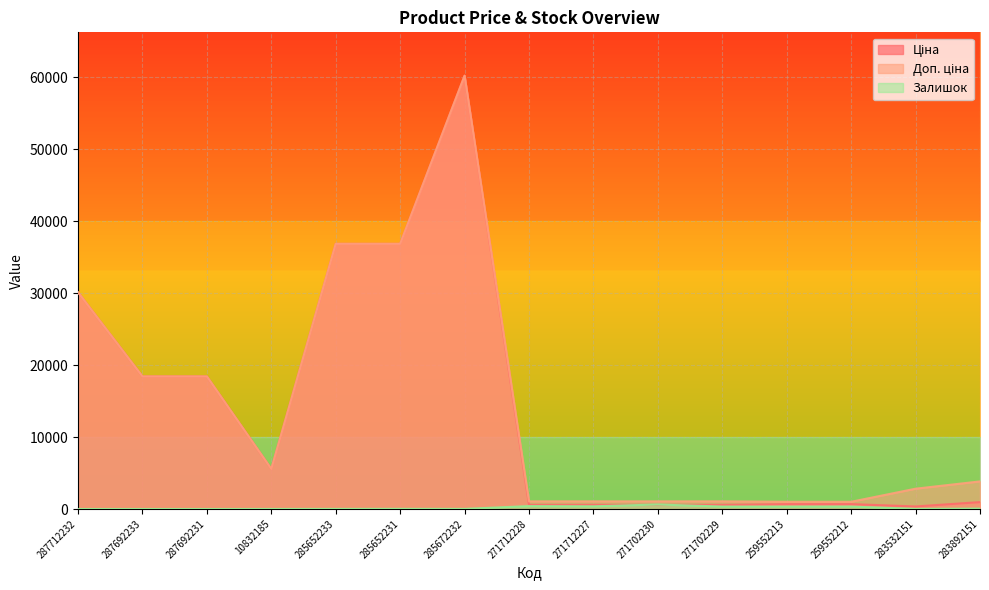

What is the difference between the maximum and second lowest values in the Ціна series?

59627.5